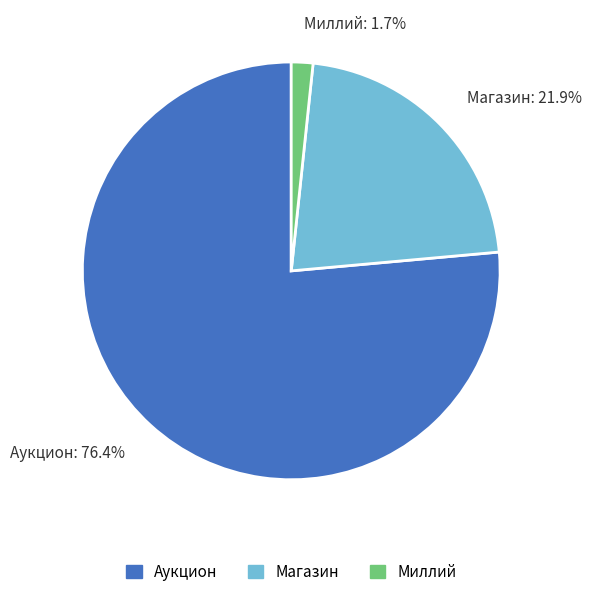

Approximately how many times larger is the value at Магазин compared to Аукцион?

0.3